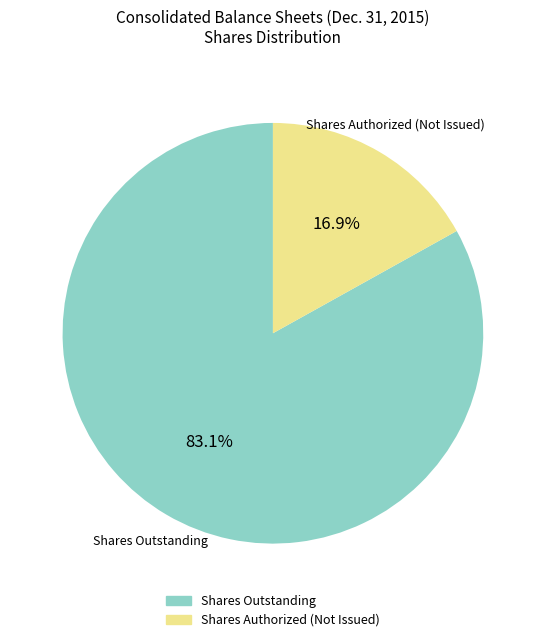

Does any single category account for the majority?

Yes